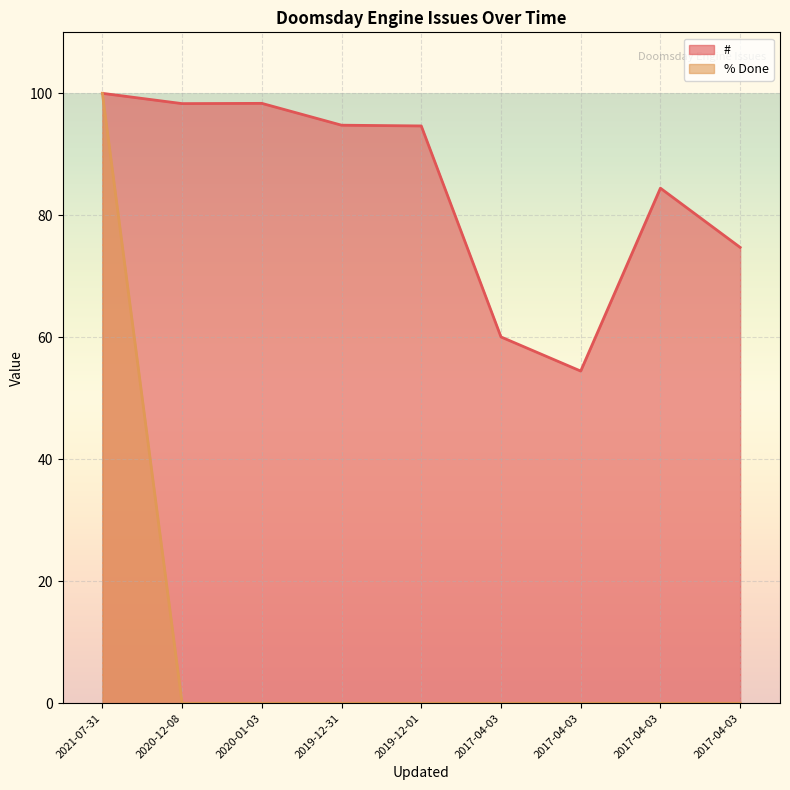

Is the value of % Done at 2021-07-31 greater than the value of # at 2017-04-03?

Yes